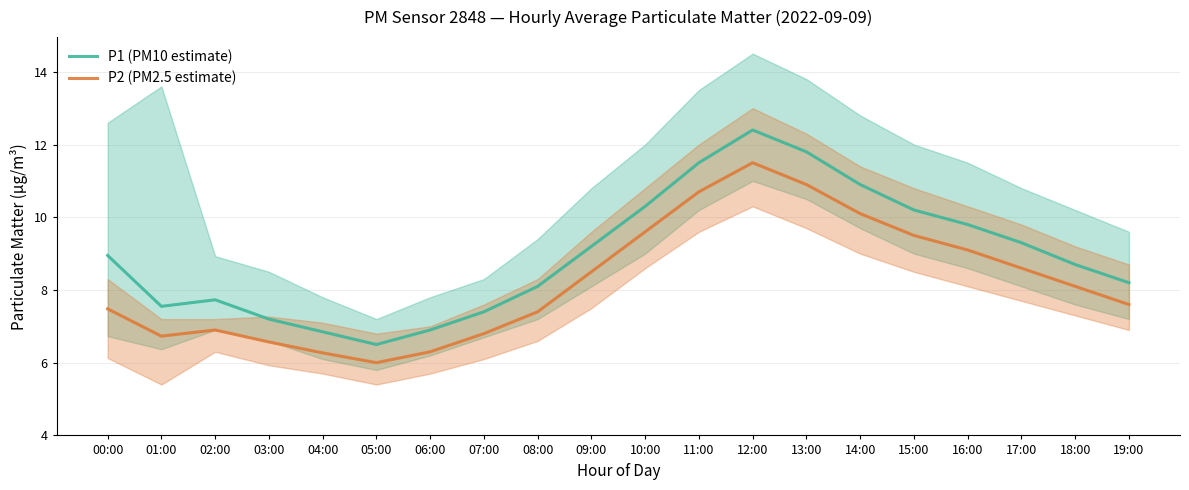

Reading left to right, transcribe all the data shown in this chart.

P1 (PM10 estimate): 00:00=8.9	01:00=7.5	02:00=7.7	03:00=7.2	04:00=6.8	05:00=6.5	06:00=6.9	07:00=7.4	08:00=8.1	09:00=9.2	10:00=10.3	11:00=11.5	12:00=12.4	13:00=11.8	14:00=10.9	15:00=10.2	16:00=9.8	17:00=9.3	18:00=8.7	19:00=8.2
P2 (PM2.5 estimate): 00:00=7.5	01:00=6.7	02:00=6.9	03:00=6.6	04:00=6.3	05:00=6.0	06:00=6.3	07:00=6.8	08:00=7.4	09:00=8.5	10:00=9.6	11:00=10.7	12:00=11.5	13:00=10.9	14:00=10.1	15:00=9.5	16:00=9.1	17:00=8.6	18:00=8.1	19:00=7.6